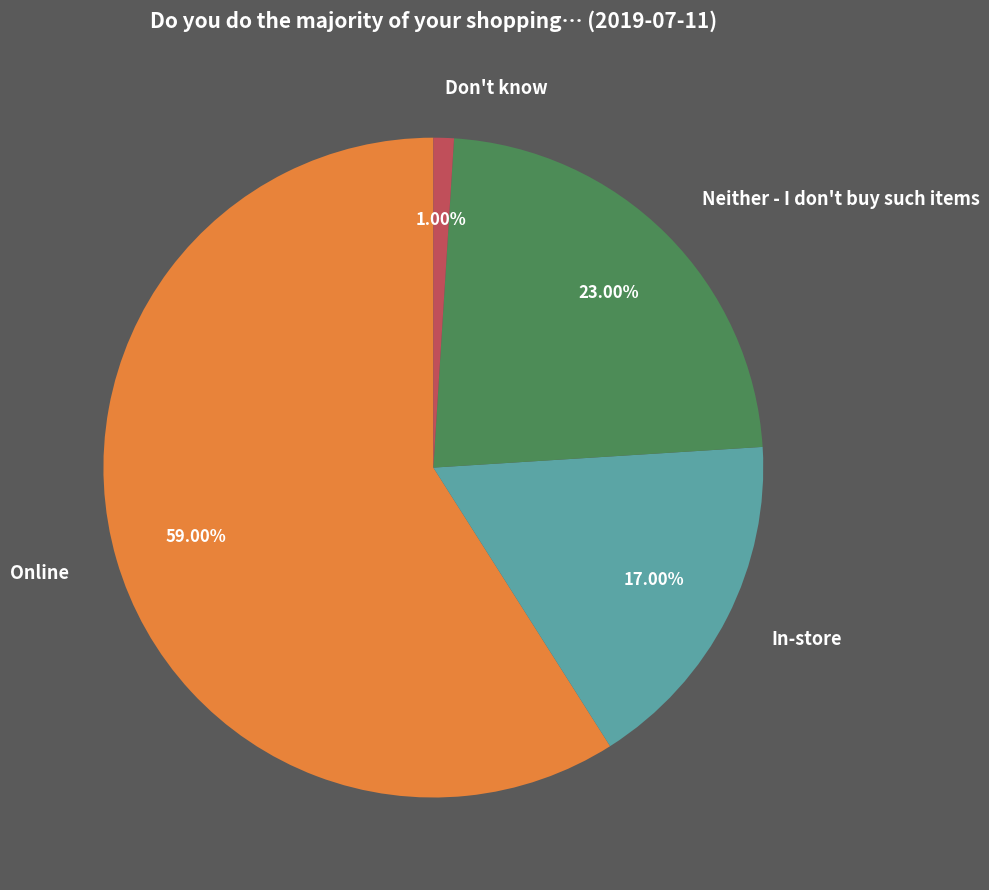

Count the number of slices in the pie.

4